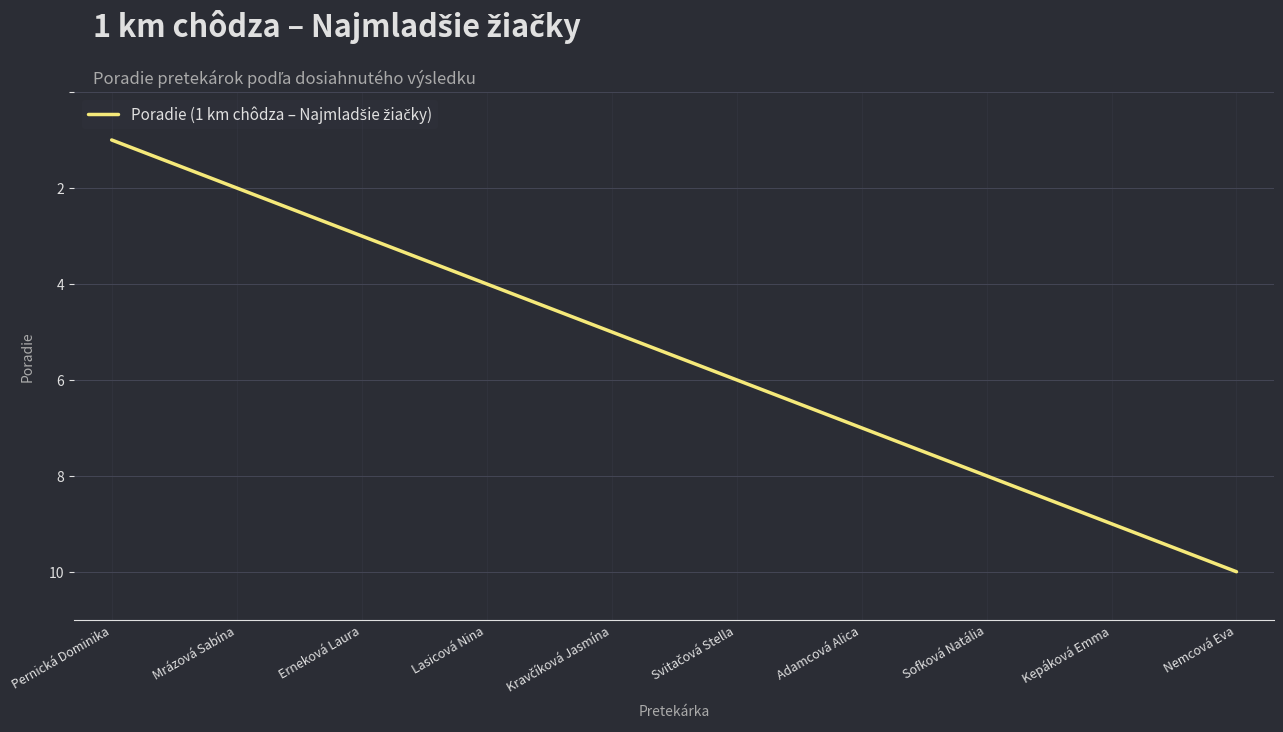

What is the smallest value displayed?

1